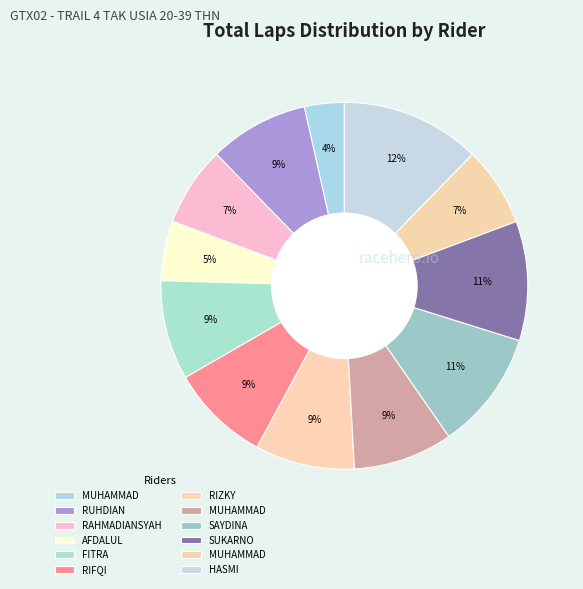

How many segments does this pie chart have?

12